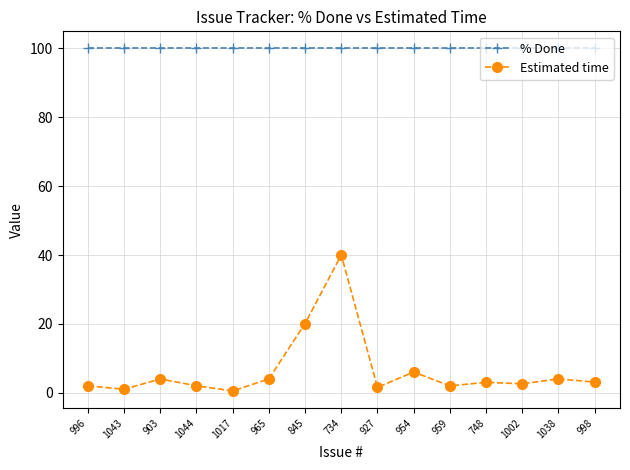

Which series has the widest spread of values?

Estimated time